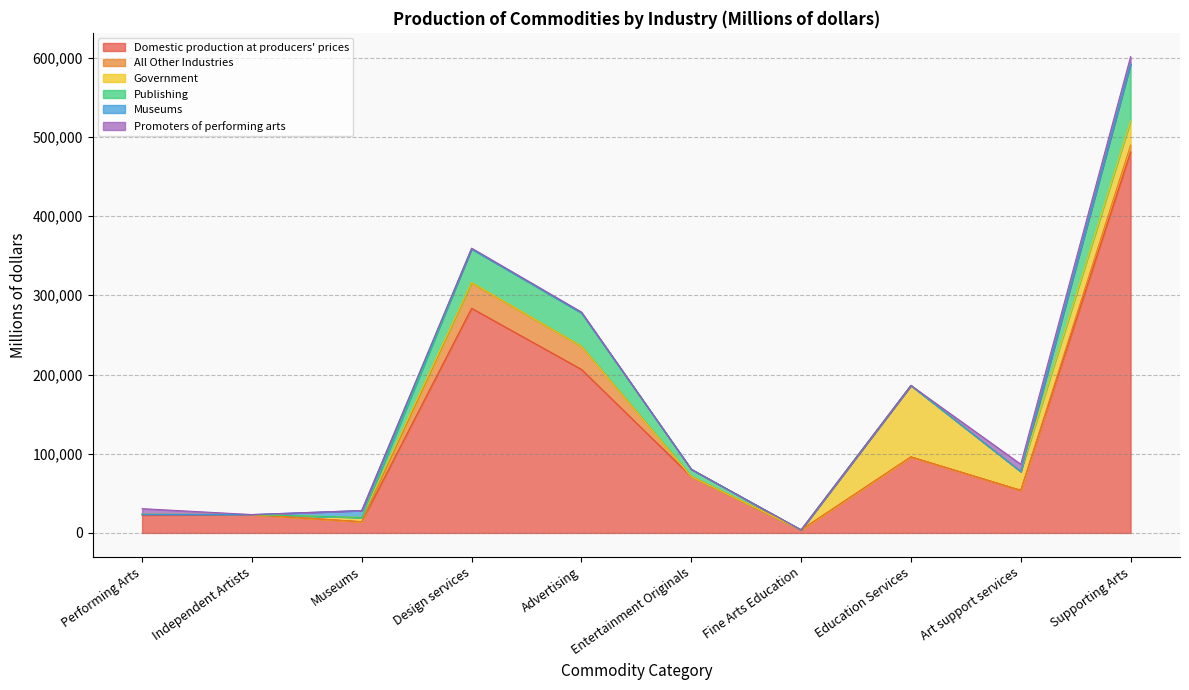

How many lines are shown in the chart?

6